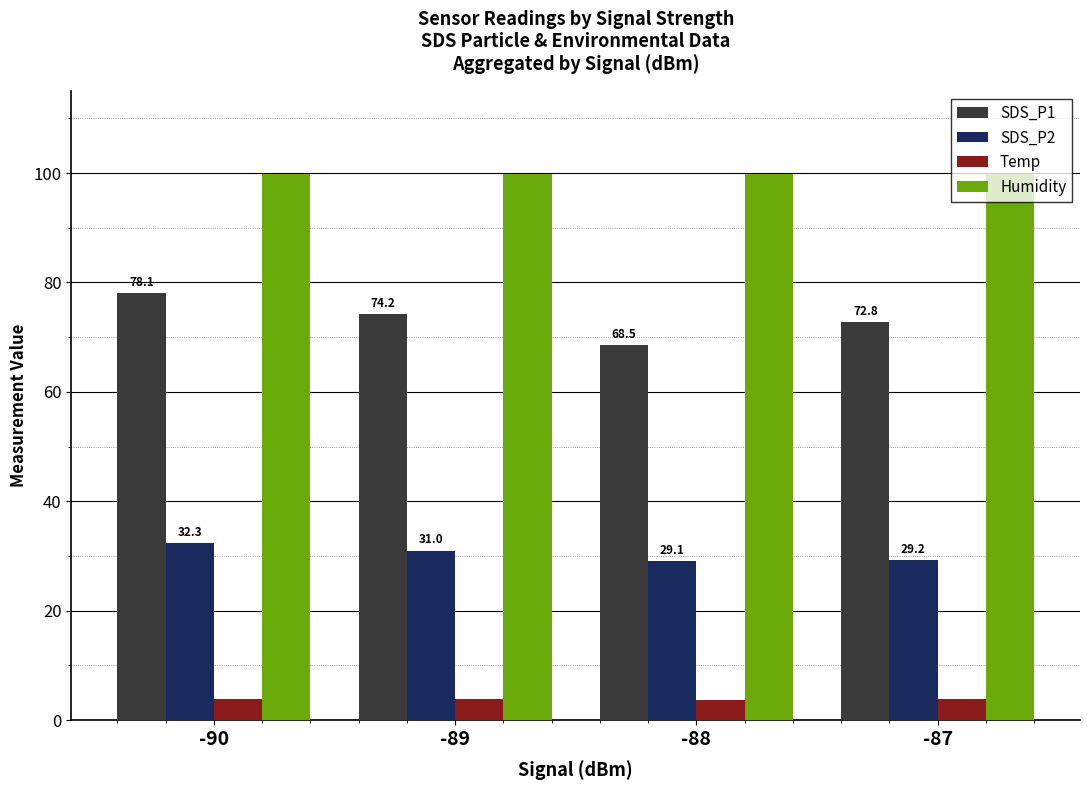

What is the total value across all series at -89?

208.9